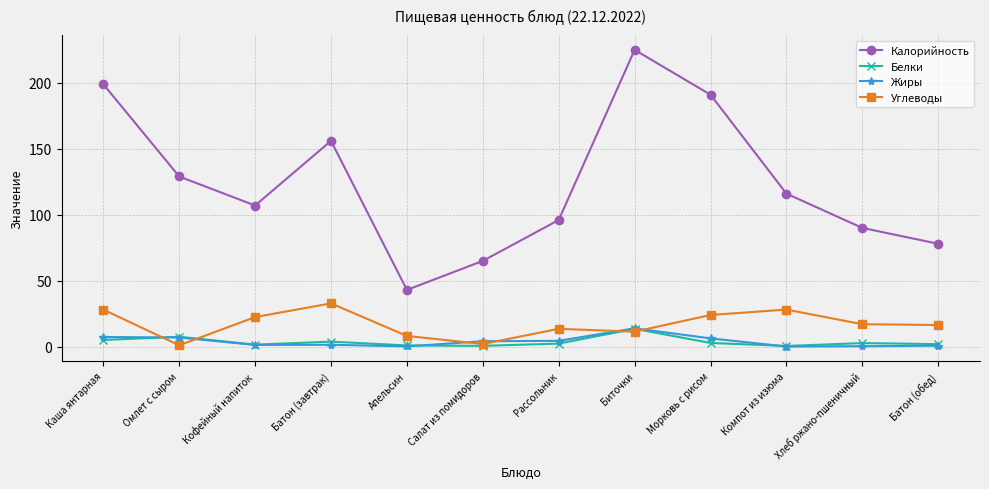

The value of Жиры at Омлет с сыром is 6.9. True or false?

True